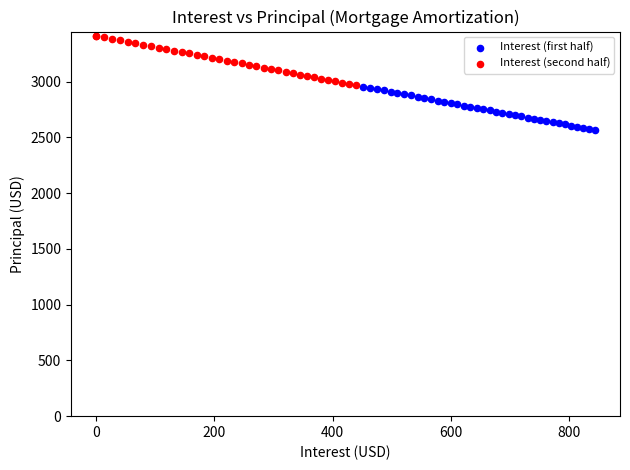

Which series reaches the minimum Y coordinate?

Interest (first half)